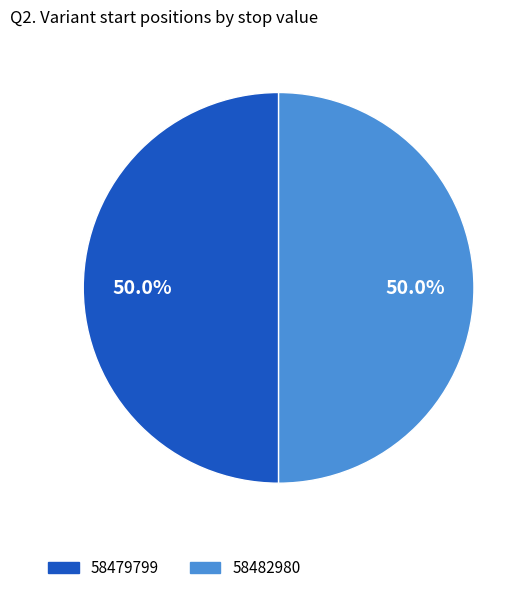

To the nearest percent, what portion does 58482980 represent?

50%